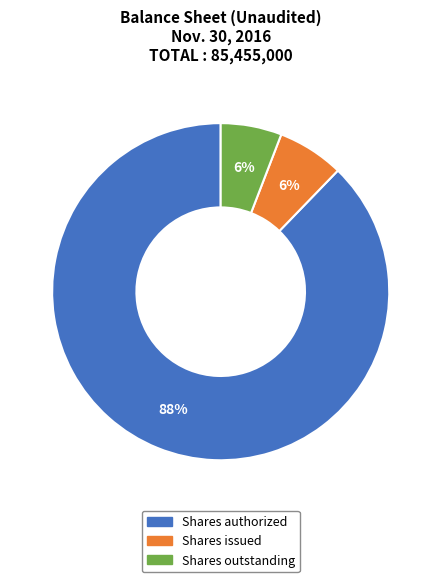

Does any single category account for the majority?

Yes